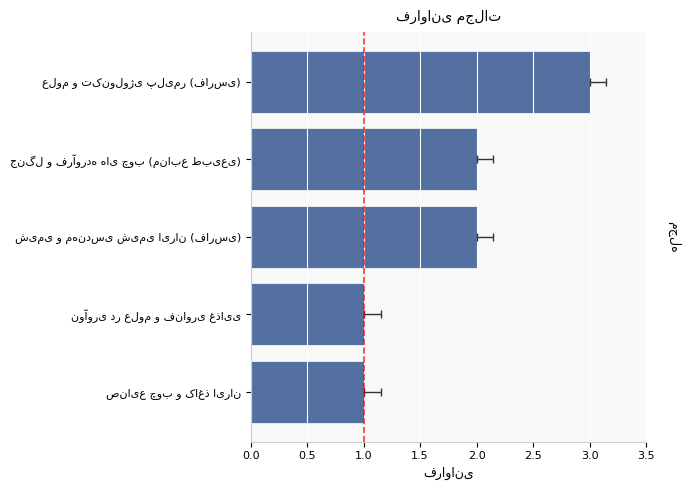

What is the smallest value displayed?

1